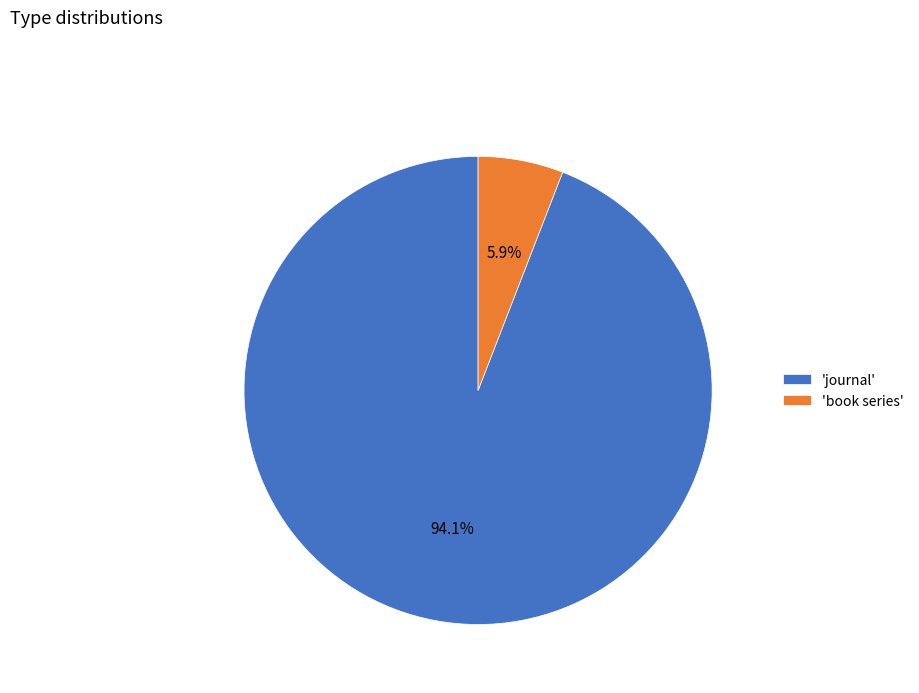

Is there a majority slice in this chart?

Yes